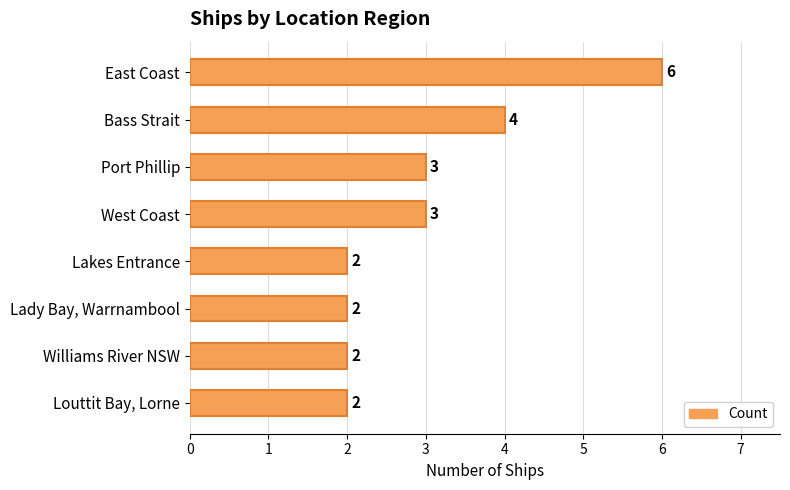

What is the sum of all values?

24